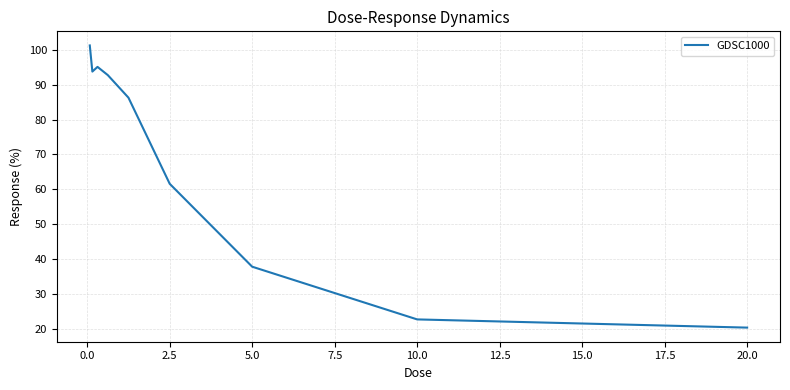

What is the minimum value shown in the chart?

20.3